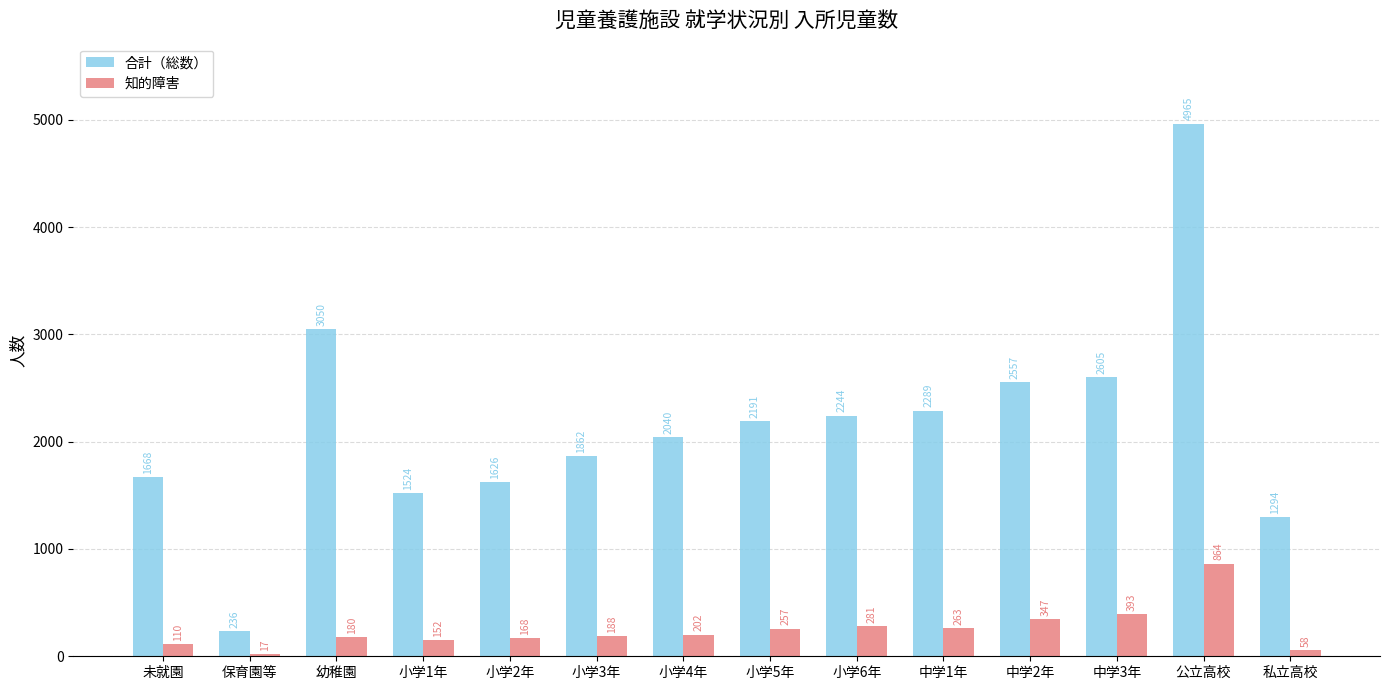

What value does the 合計（総数） series have at 中学2年, to the nearest 100?

2600